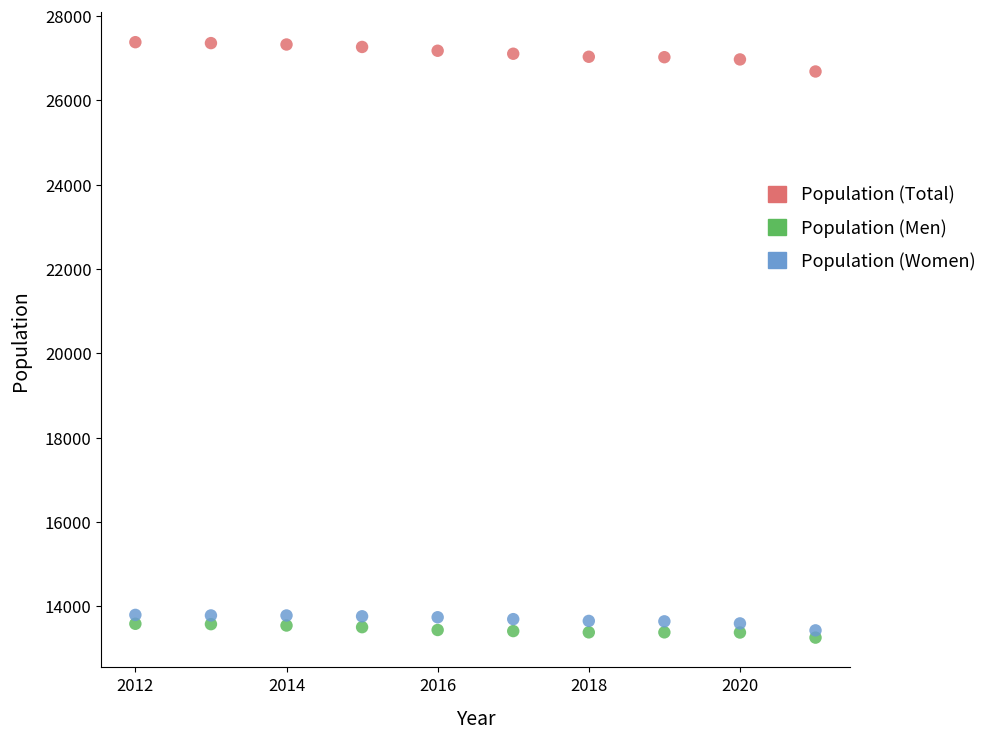

Across all data points, what is the range of Y values (max minus min)?

14122